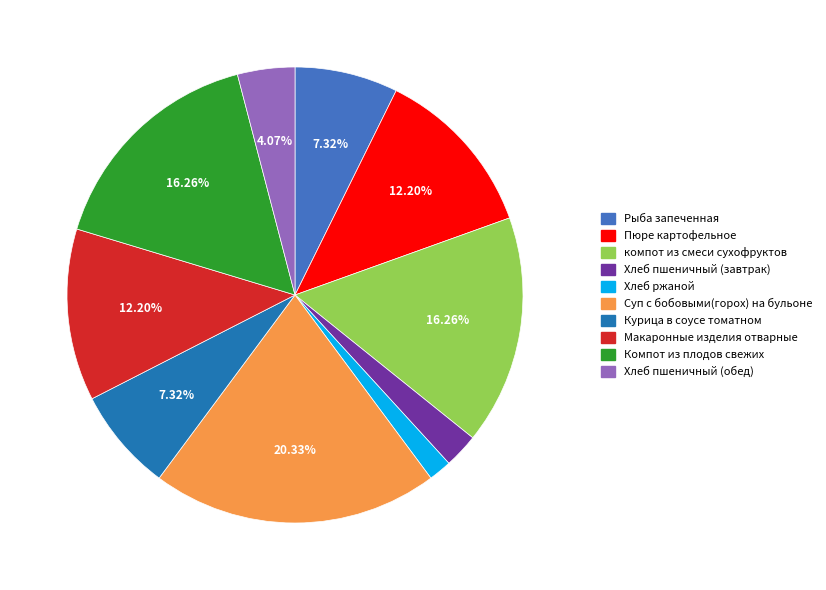

Is there any slice that represents more than half of the pie?

No